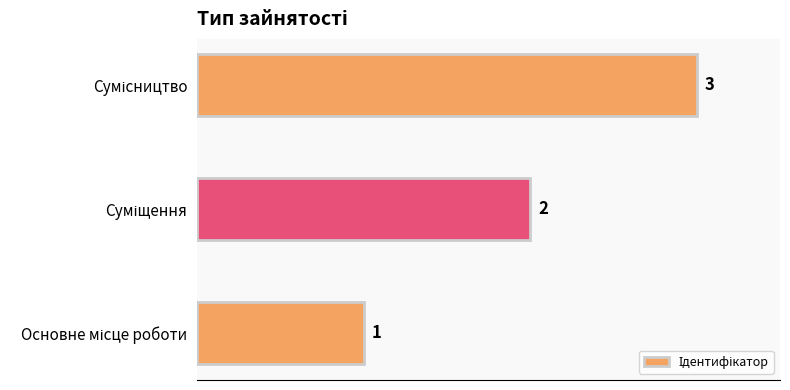

How many values are between 1 and 3?

3